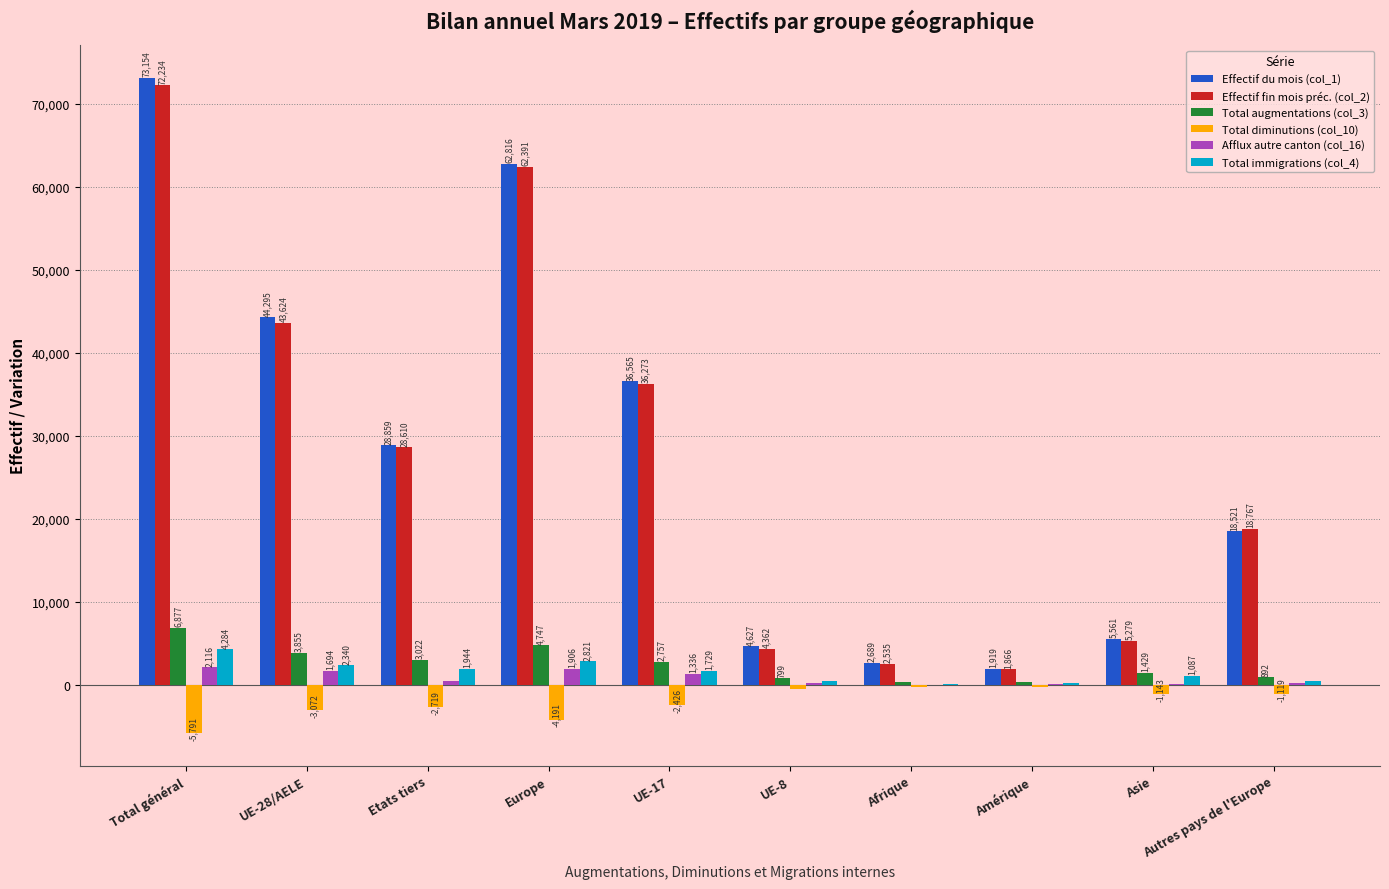

Is it true that Effectif du mois (col_1) equals 28859 at Etats tiers?

True